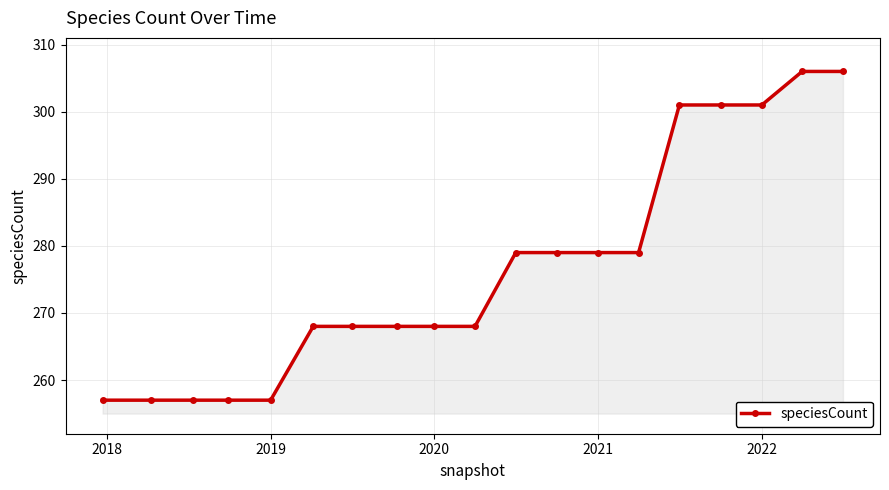

Reading left to right, transcribe all the data shown in this chart.

257	257	257	257	257	268	268	268	268	268	279	279	279	279	301	301	301	306	306